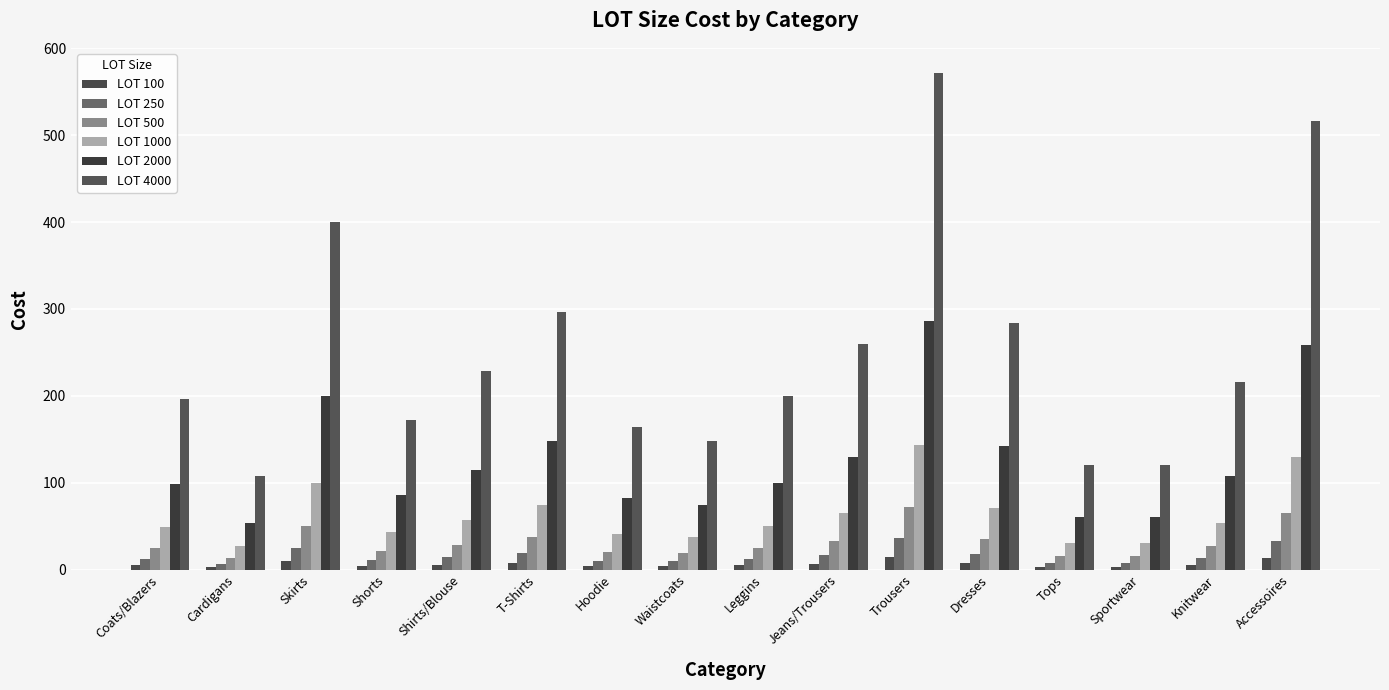

What is the difference between the second highest and minimum values in the LOT 2000 series?

204.0